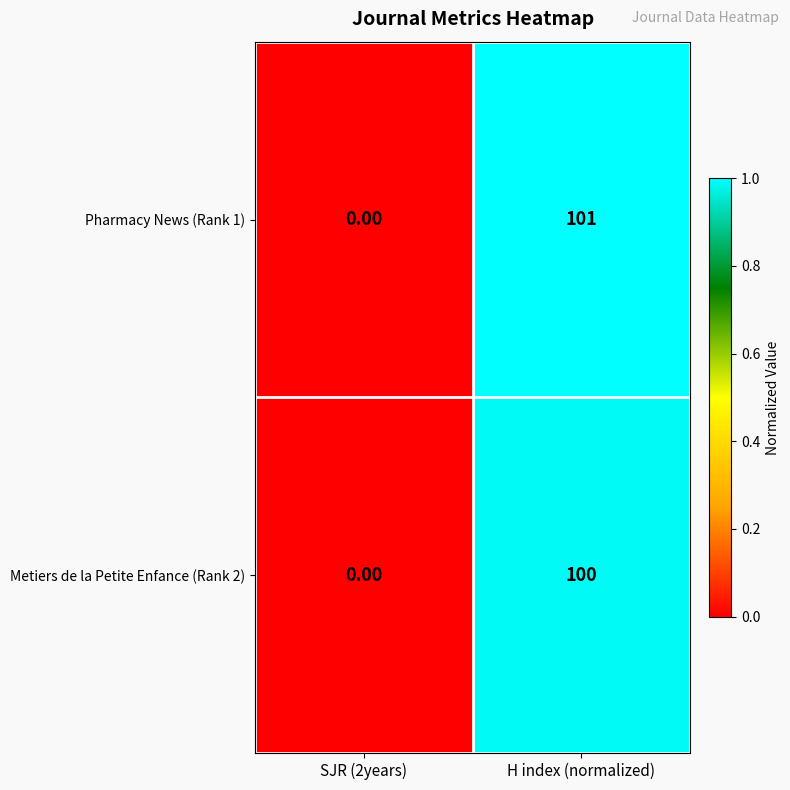

Which category has the highest value across all series?

H index (normalized)